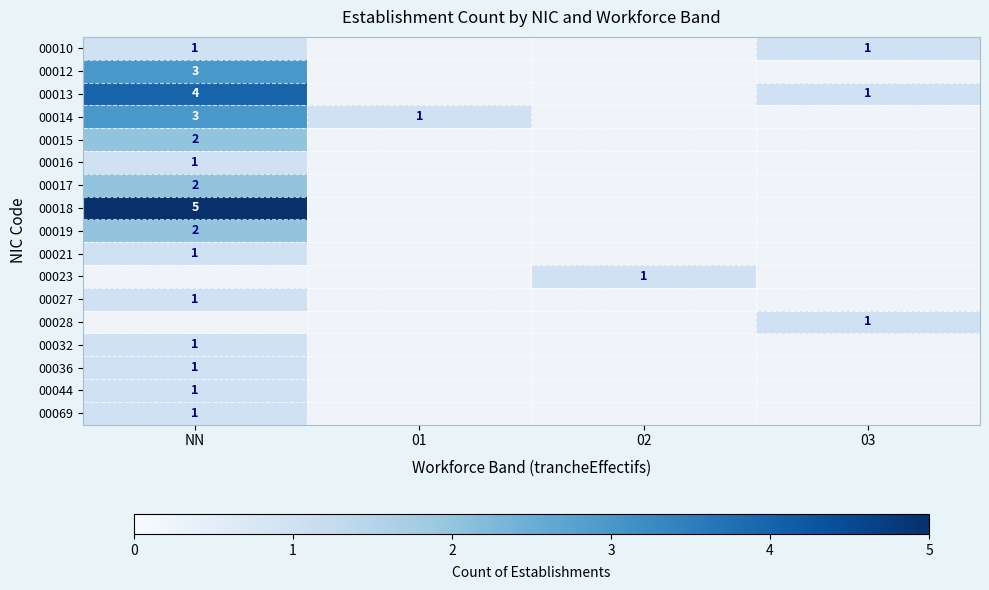

True or false: 00017 has a value of 2 at NN.

True